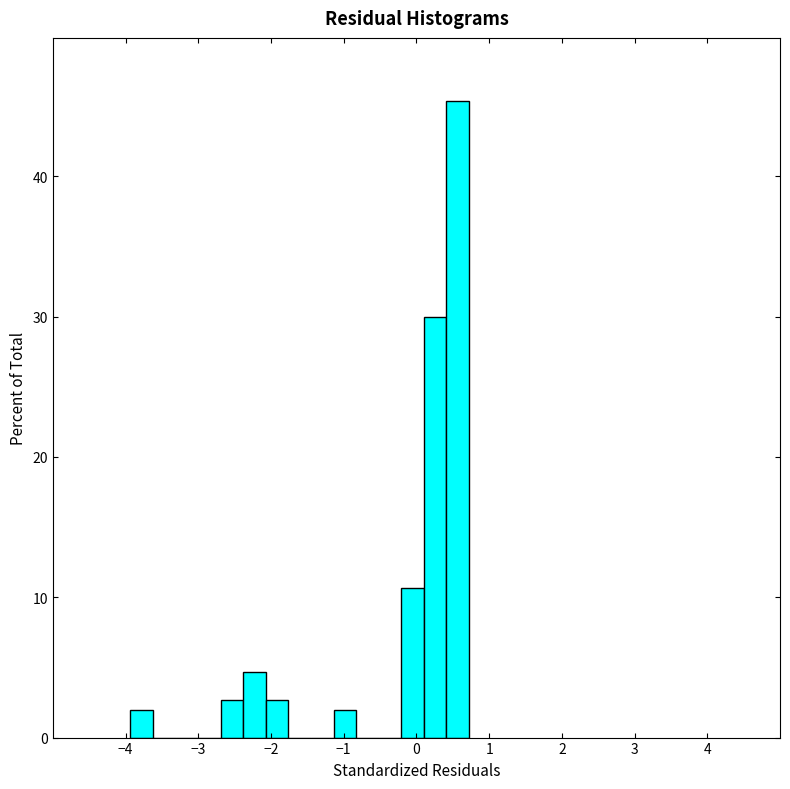

Read against the x-axis, roughly where is the centre of the tallest bar?

0.6